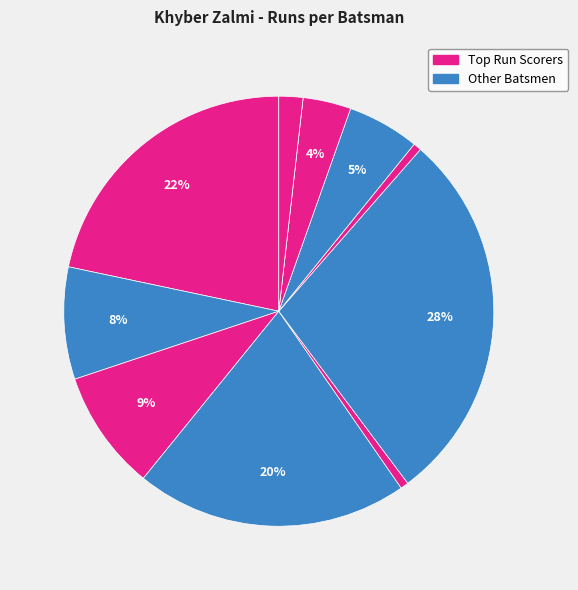

Count the number of slices in the pie.

11